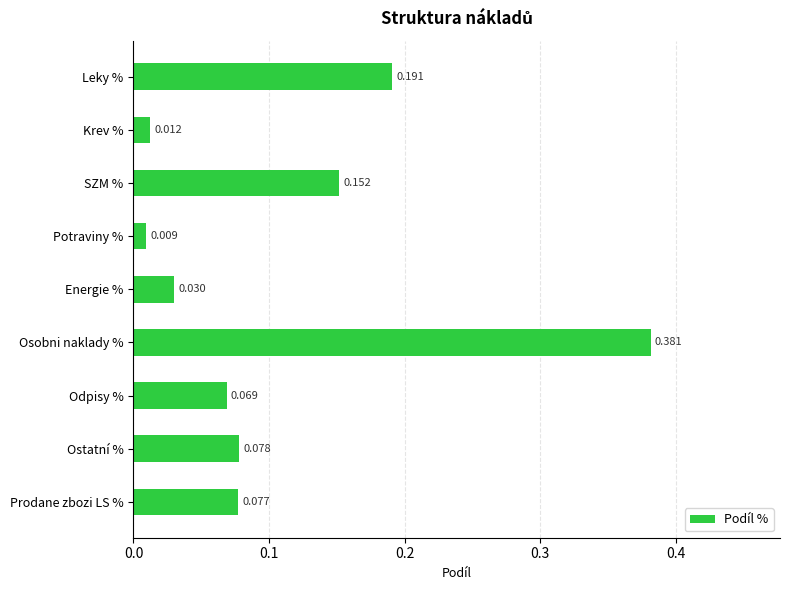

Which category has the lowest value across all series?

Potraviny %